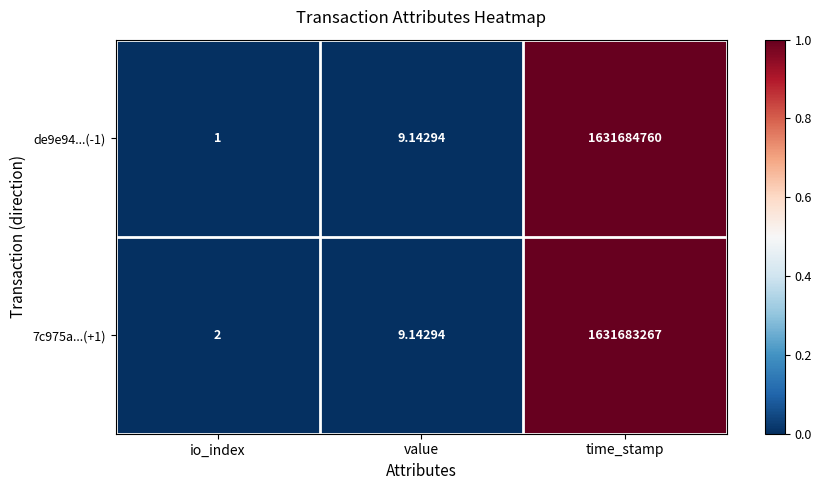

Is the value of de9e94...(-1) at io_index greater than the value of 7c975a...(+1) at time_stamp?

No